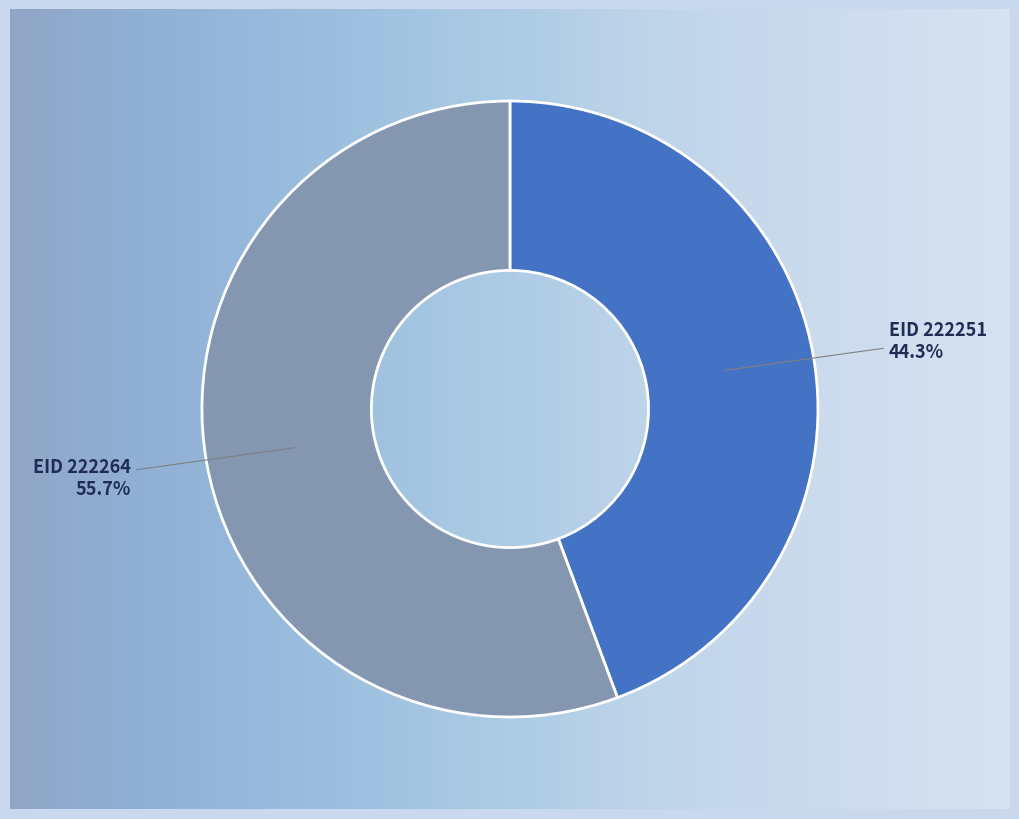

To the nearest percent, what portion does 222264 represent?

56%